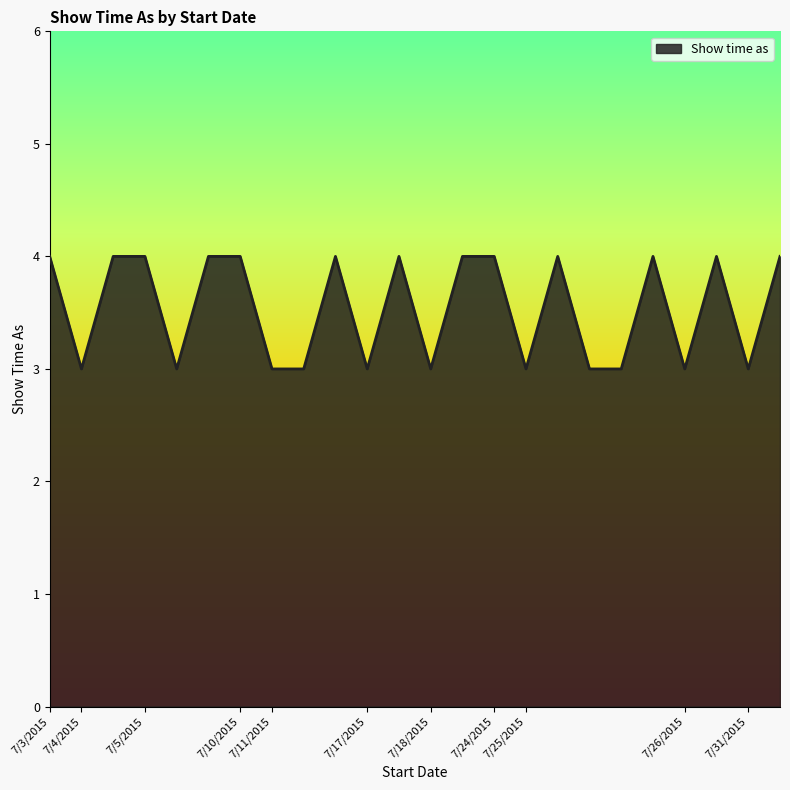

What is the greatest value displayed?

4